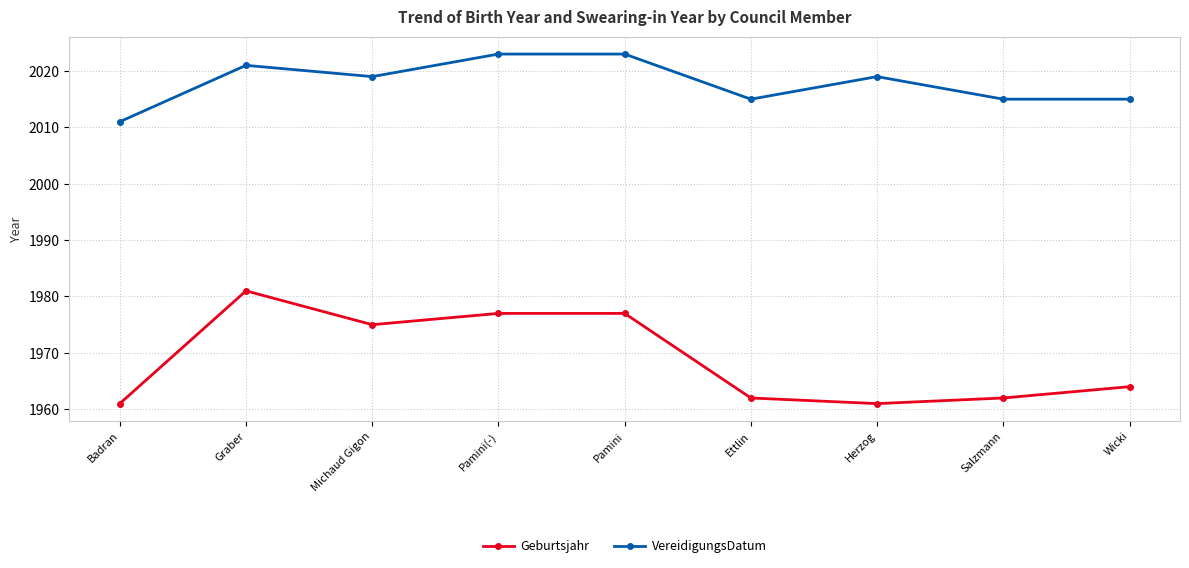

True or false: Geburtsjahr and VereidigungsDatum cross at least once.

False